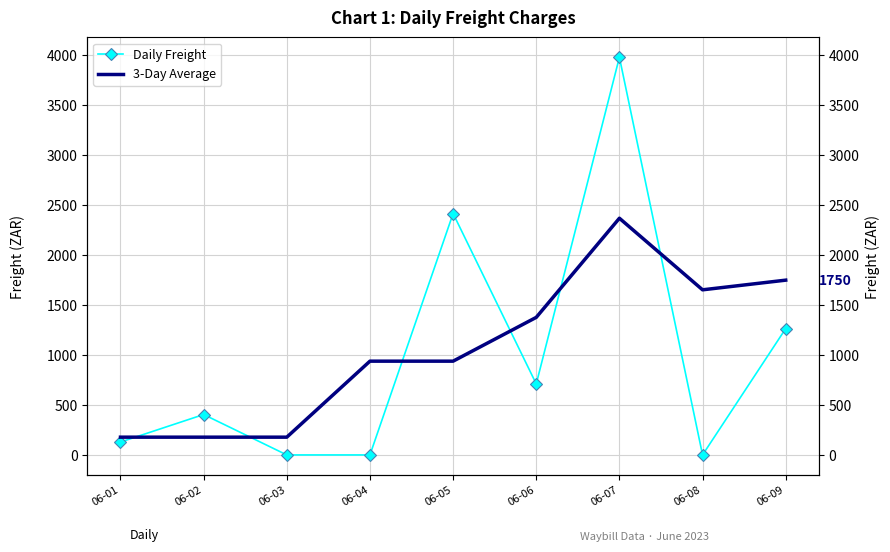

Between 06-01 and 06-02, which is larger?

06-02